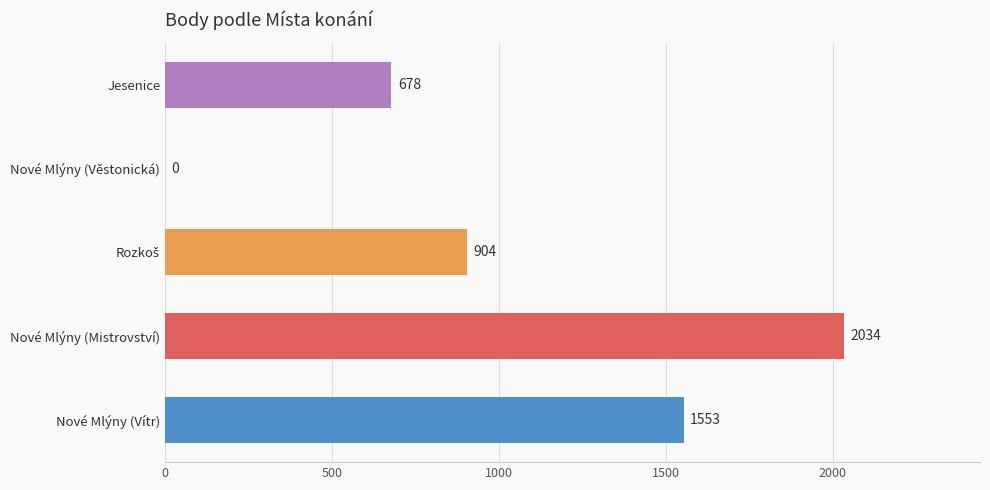

Read the value at Jesenice.

678